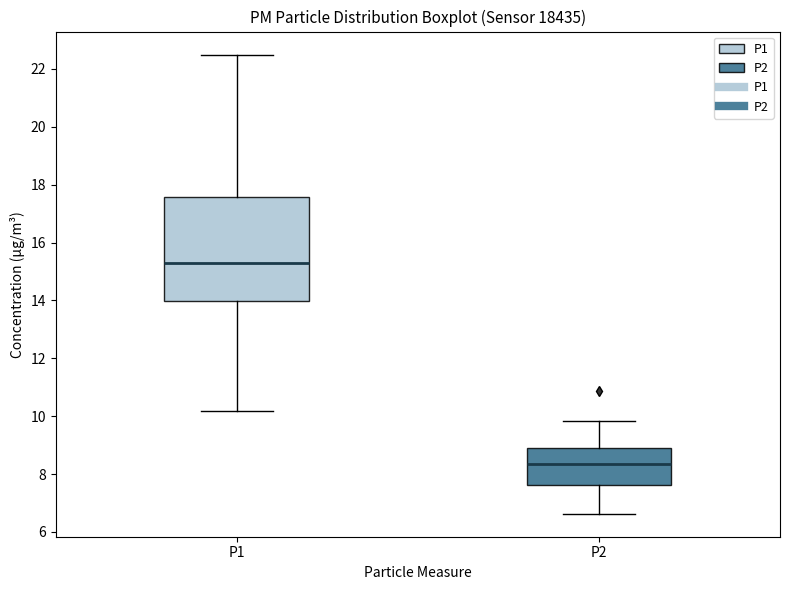

Reading left to right, transcribe this box plot: for each box, give where its median line is, the range the box spans, and where its two whiskers end, as read against the y-axis. The values are not printed on the chart, so give them approximately, as read against the axis.

P1: median 15.4, box 14.0 to 17.6, whiskers 10.2 to 22.6
P2: median 8.4, box 7.6 to 9.0, whiskers 6.6 to 9.8